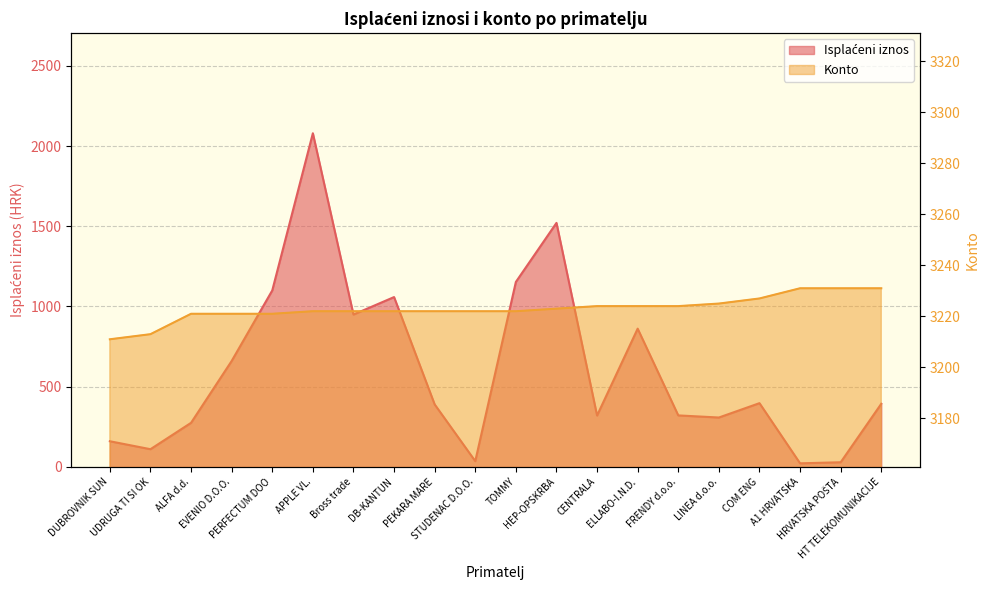

Reading right to left, transcribe all the data shown in this chart.

Isplaćeni iznos: 393.2	28.6	21.9	397.0	307.5	320.6	861.5	320.0	1520.9	1152.7	35.5	389.2	1058.4	949.5	2079.8	1099.8	660.0	274.4	110.0	159.6
konto: 3231.0	3231.0	3231.0	3227.0	3225.0	3224.0	3224.0	3224.0	3223.0	3222.0	3222.0	3222.0	3222.0	3222.0	3222.0	3221.0	3221.0	3221.0	3213.0	3211.0